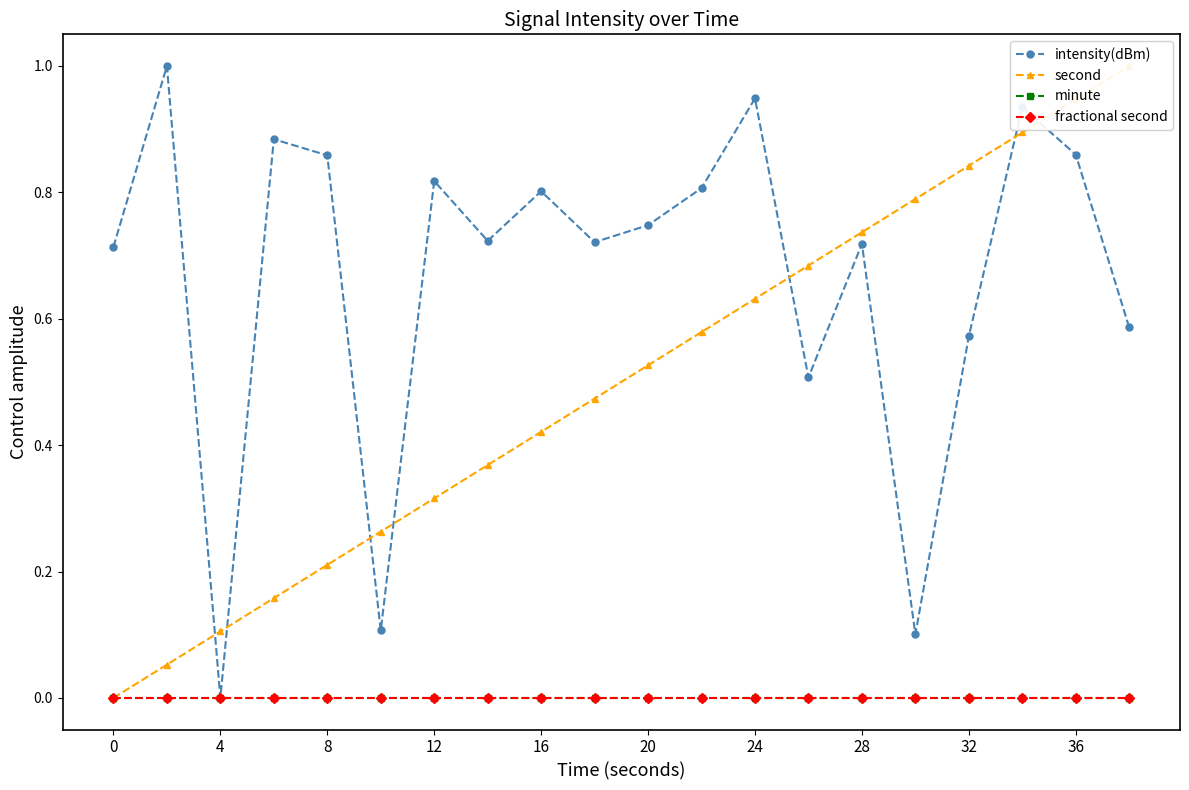

At how many categories does at least one series exceed 0?

20